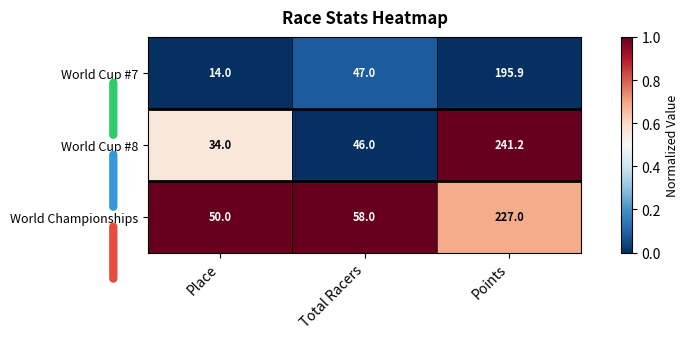

Reading left to right, transcribe all the data shown in this chart.

World Cup #7: 14.0	47.0	195.9
World Cup #8: 34.0	46.0	241.2
World Championships: 50.0	58.0	227.0